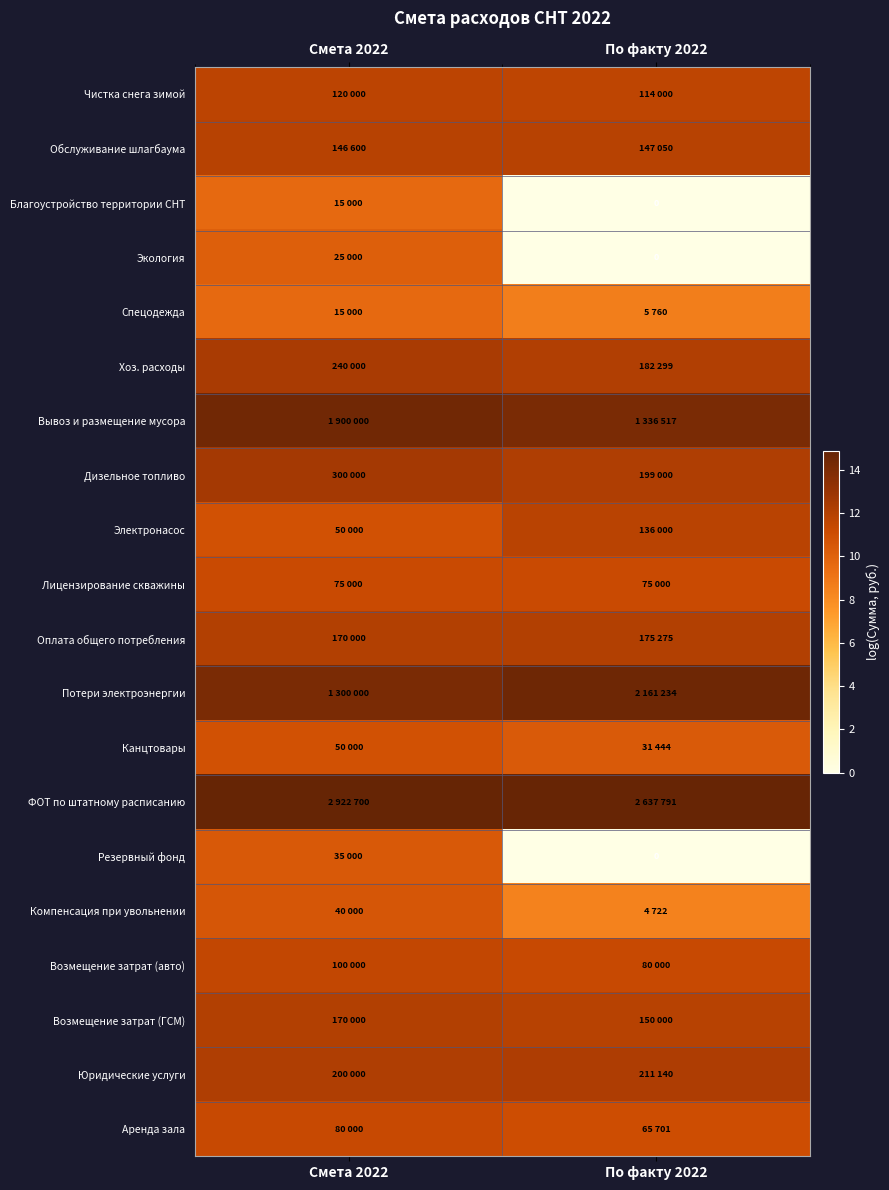

Is the value of Чистка снега зимой at По факту 2022 greater than the value of Благоустройство территории СНТ at По факту 2022?

Yes